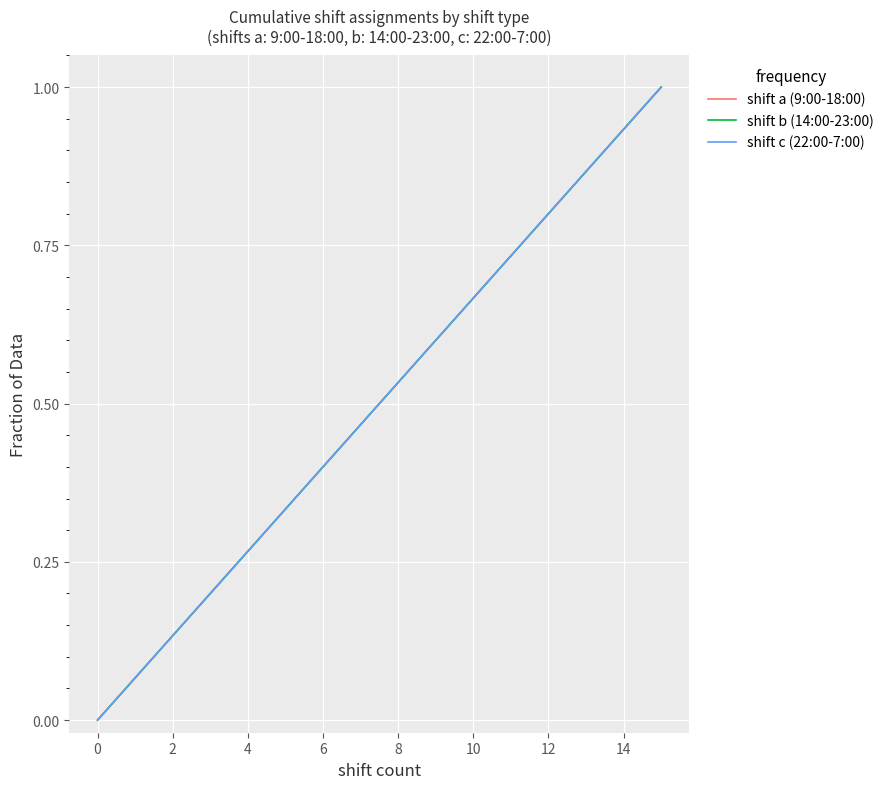

Does the chart display data point markers on the line(s)?

No